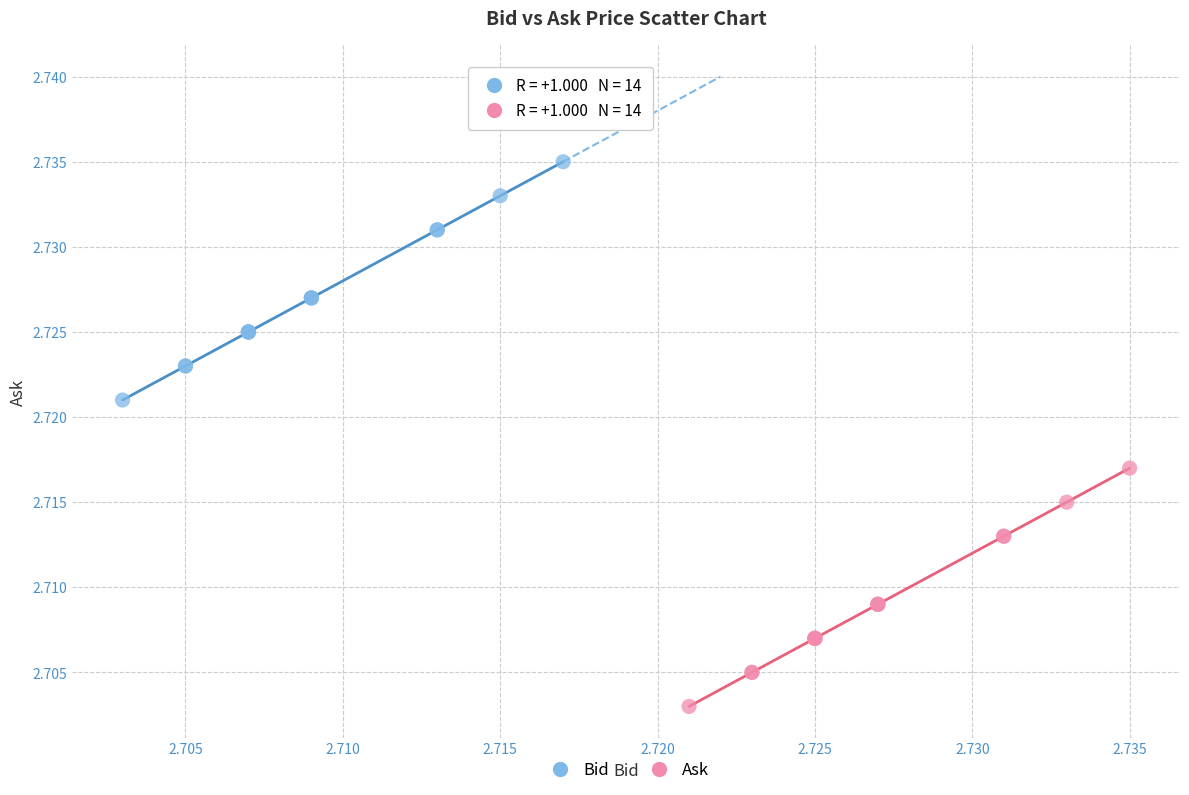

What are all the series names shown in the legend?

Bid, Ask